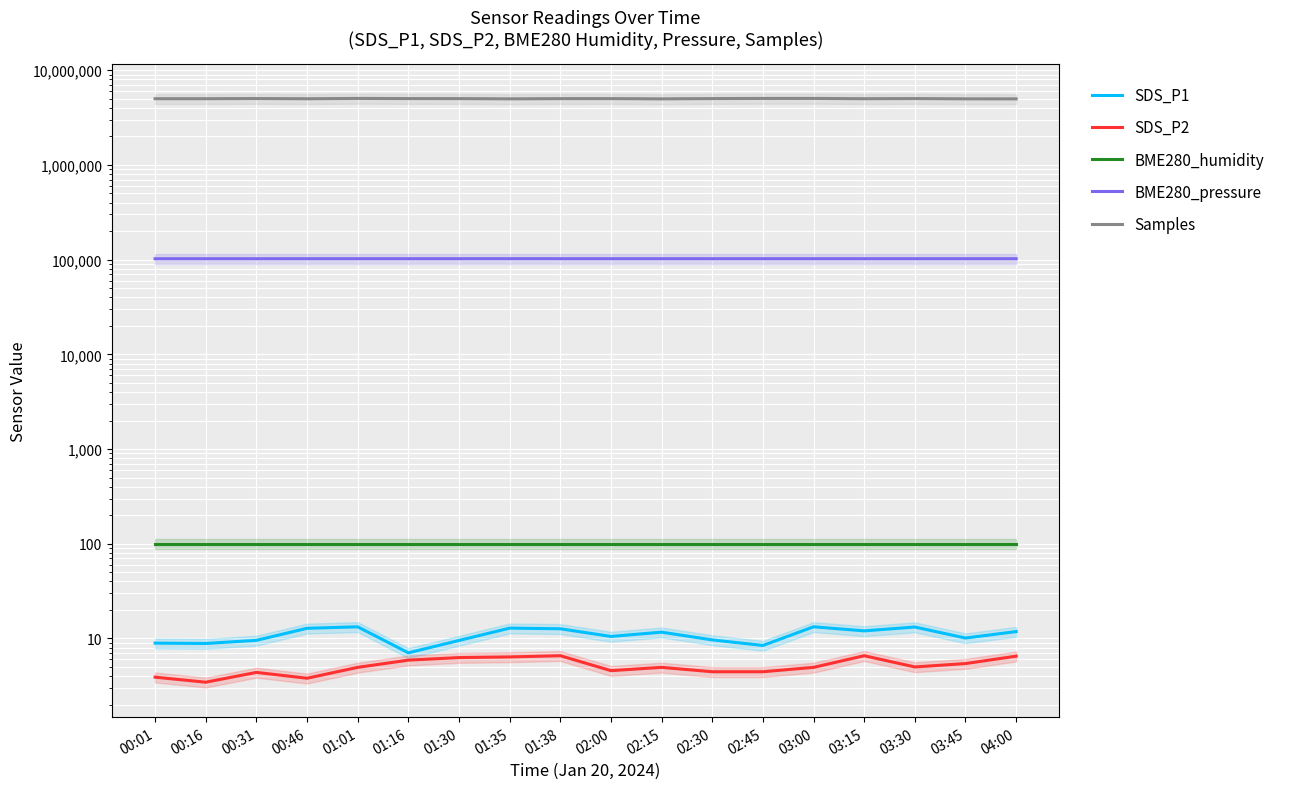

Between 01:16 and 00:16, which is larger?

00:16